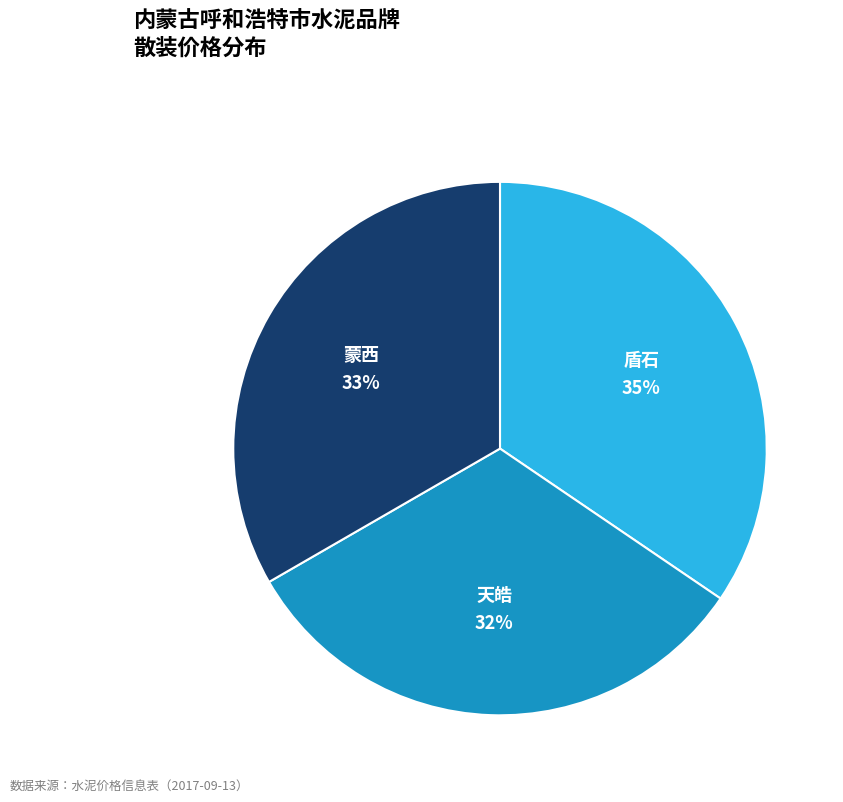

How many slices are in this pie chart?

3